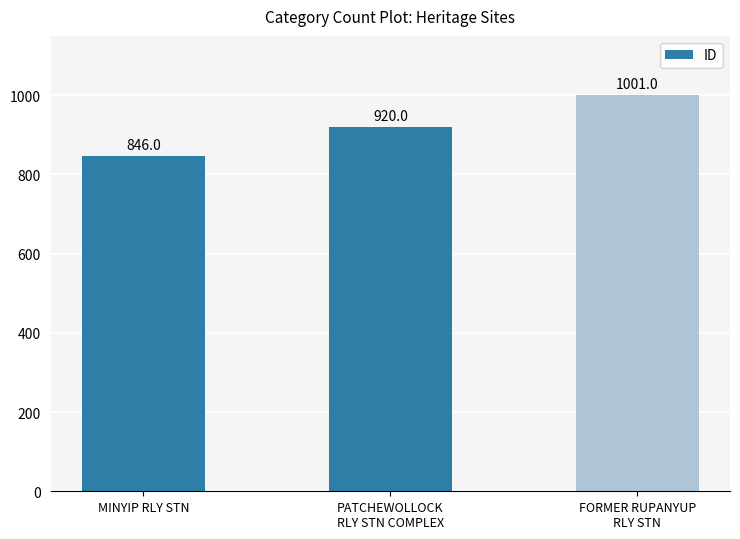

Count the values in the range 846 to 1001.

3